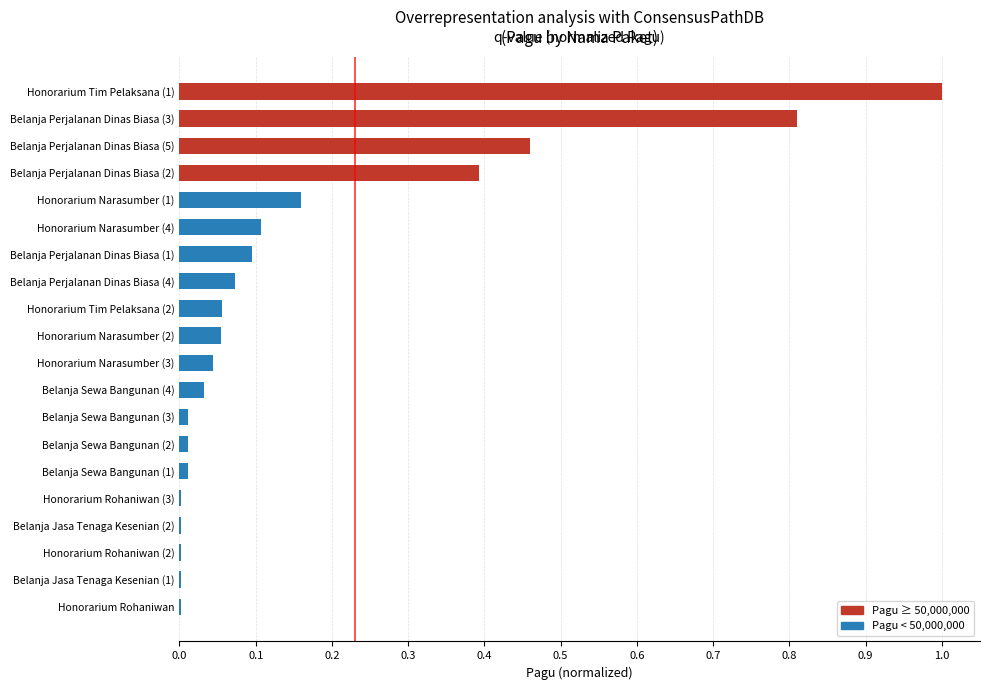

Are the bars horizontal?

Yes